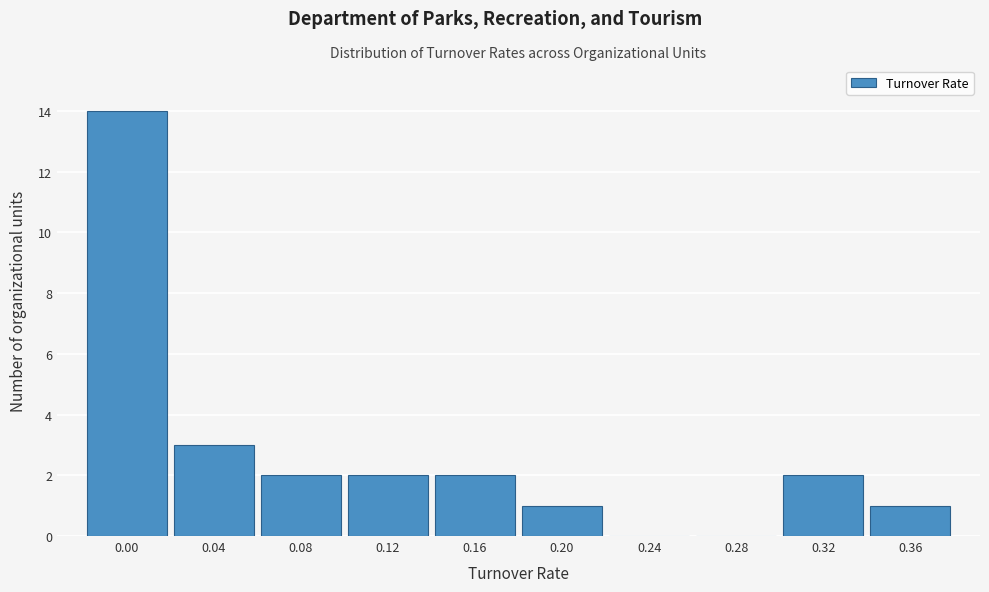

Reading left to right, what are all the values shown in this chart?

0.00=14	0.04=3	0.08=2	0.12=2	0.16=2	0.20=1	0.24=0	0.28=0	0.32=2	0.36=1